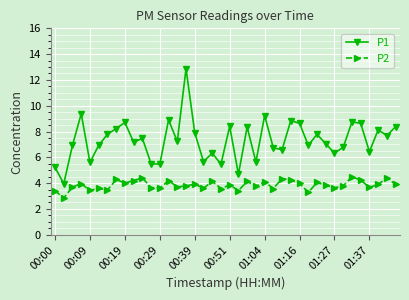

At how many categories does at least one series exceed 6?

31